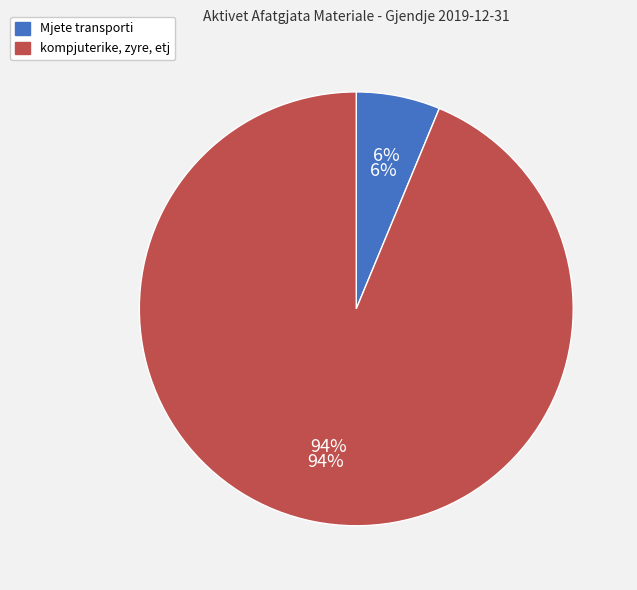

How many slices are in this pie chart?

2